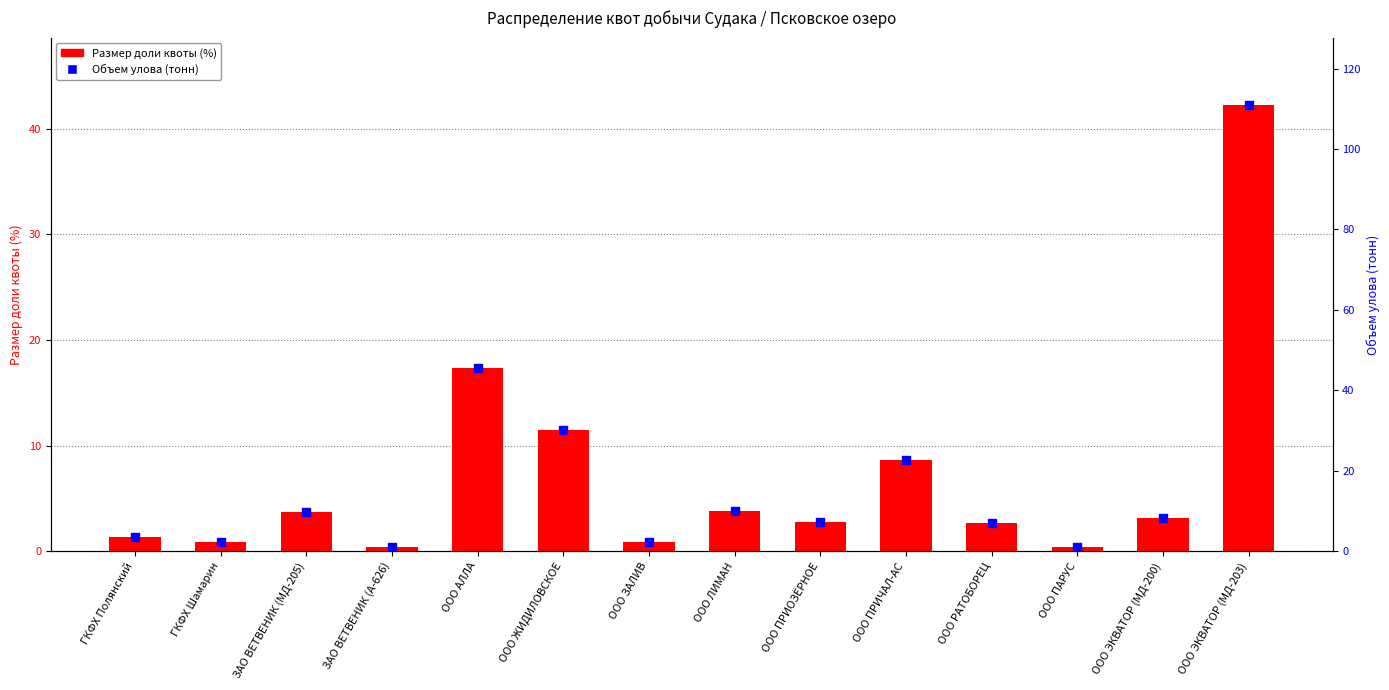

What is the total value across all series at ООО ПРИОЗЁРНОЕ?

10.0